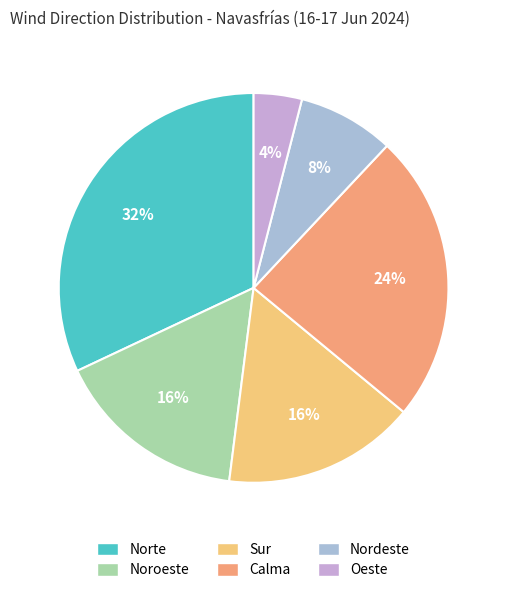

Combined, do Nordeste and Oeste account for over 50%?

No